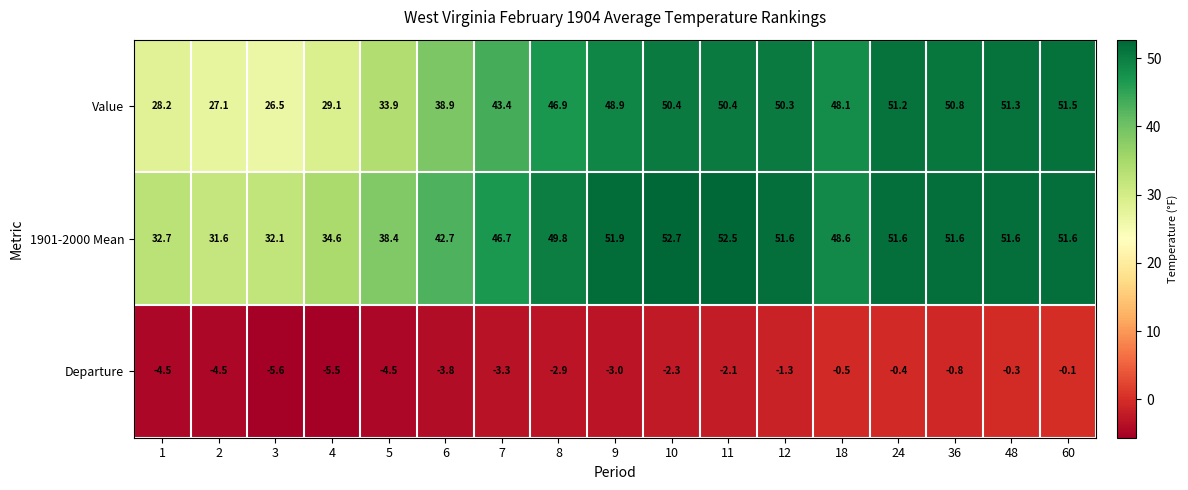

What is the sum of all 1901-2000 Mean values?

772.3